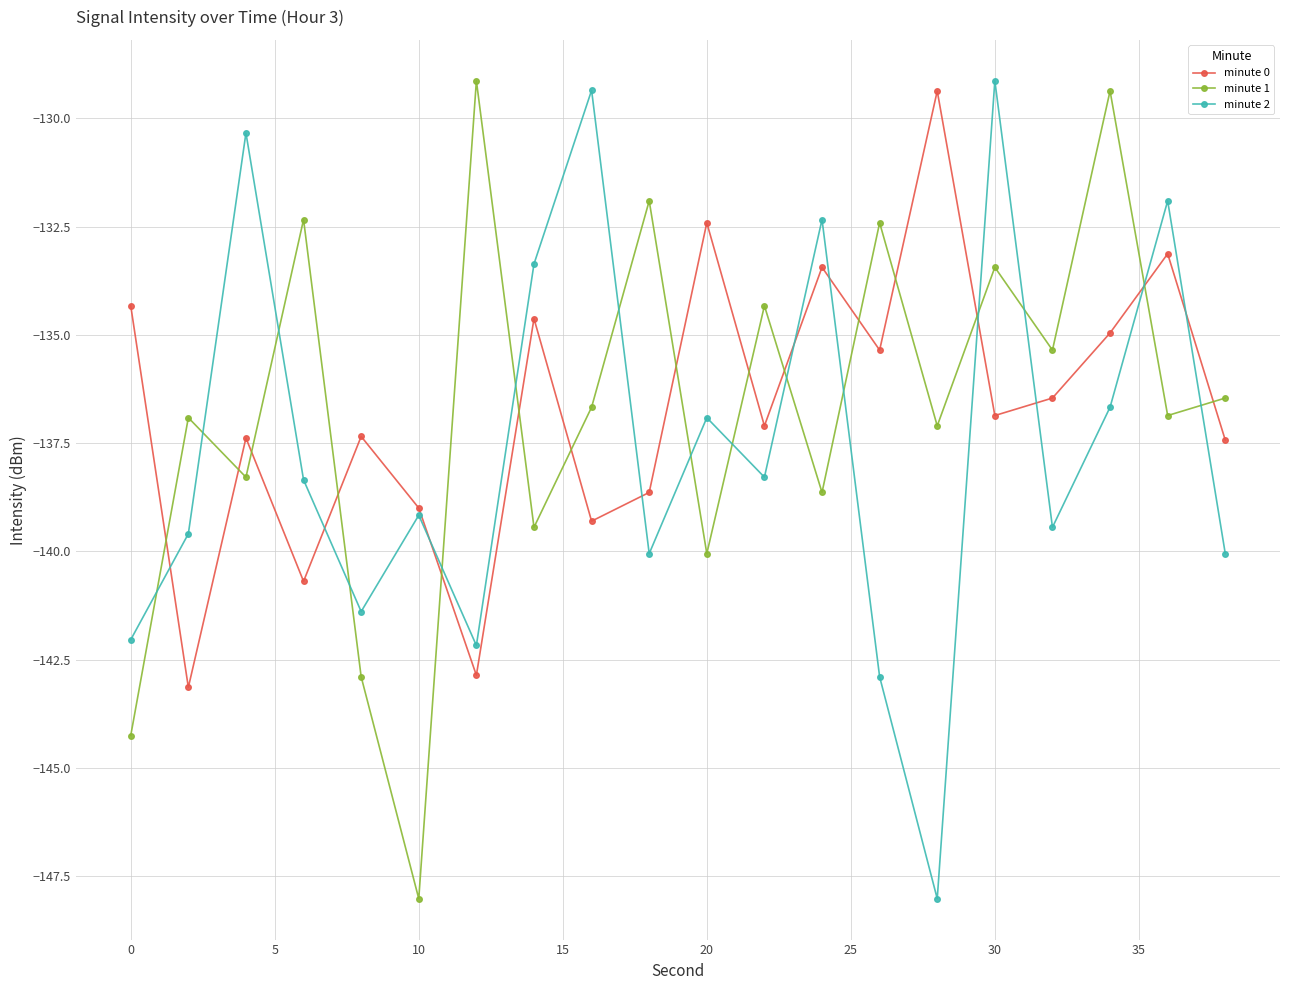

True or false: minute 0 has more than 0 interior local peaks.

True